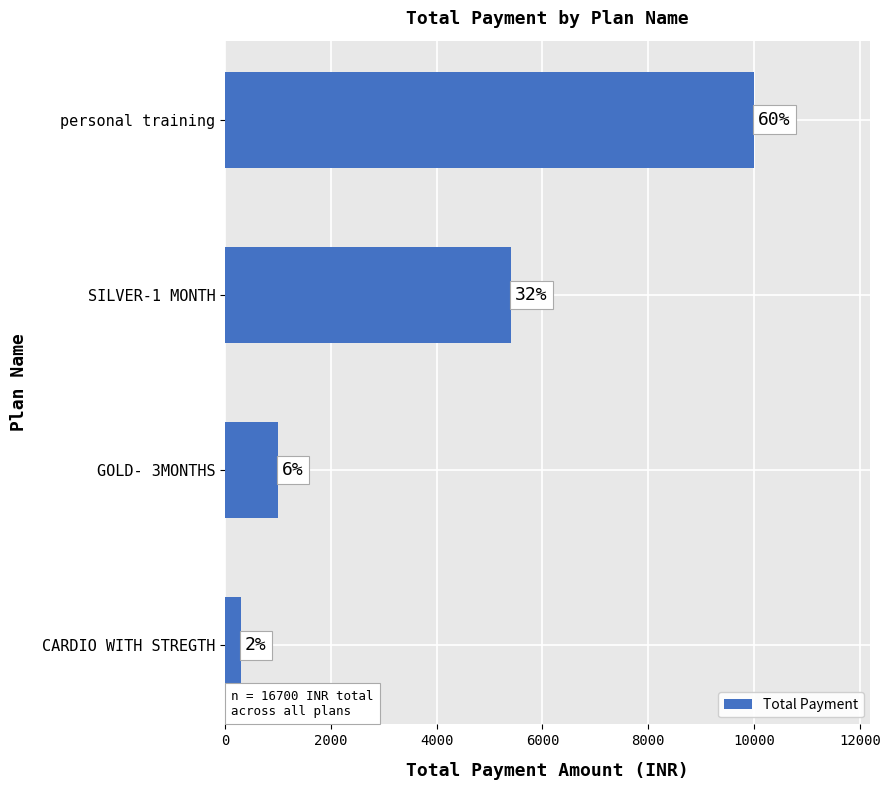

How many bars are there in total?

4